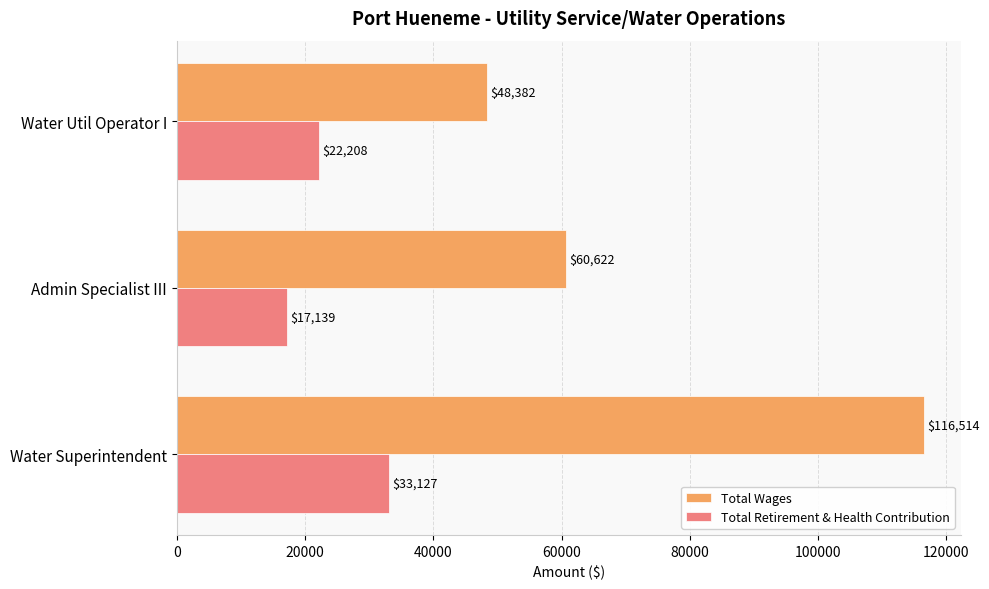

How many Total Wages values are between 48382 and 116514?

3